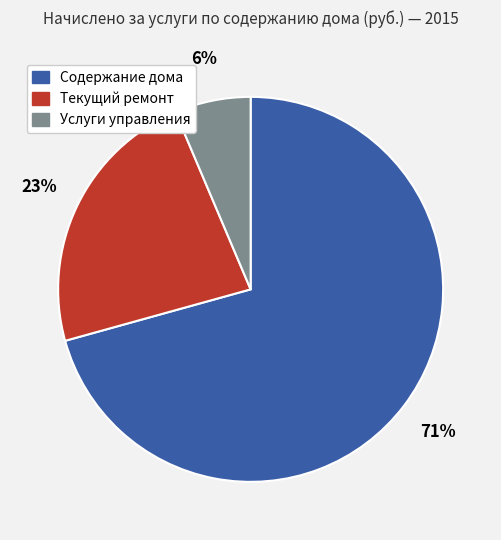

Which has a higher value, Содержание дома or Текущий ремонт?

Содержание дома